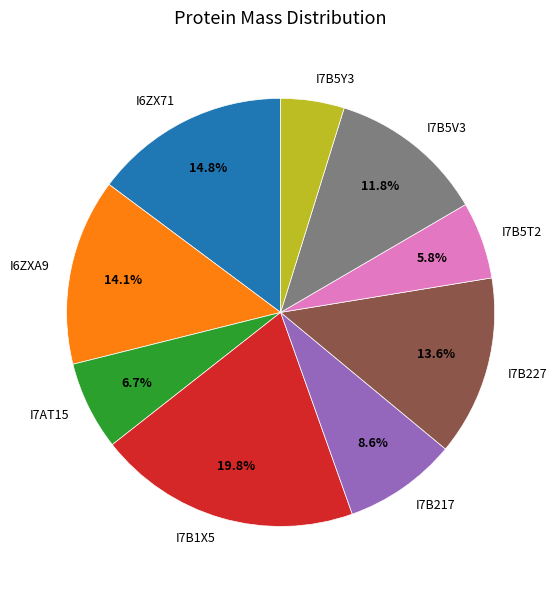

True or false: I7B217 accounts for 1% of the total.

False